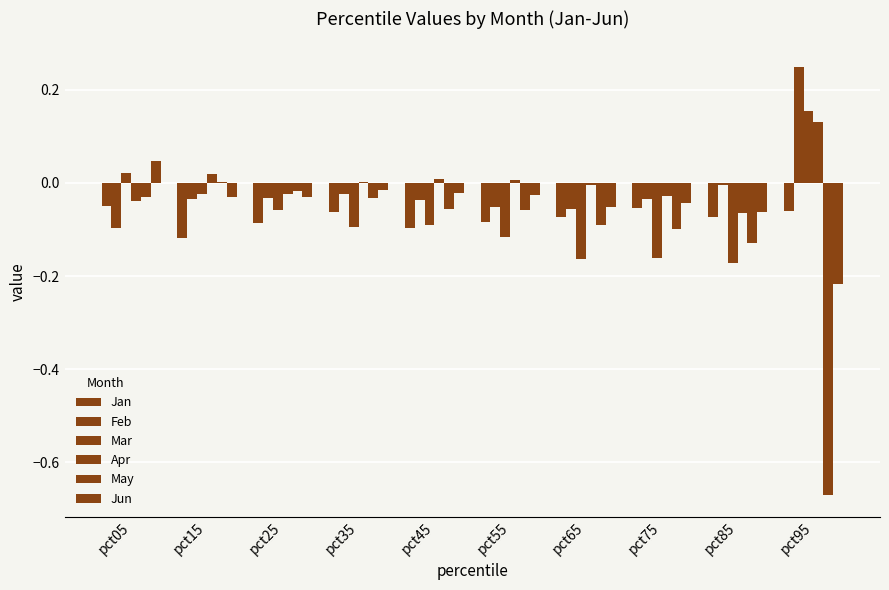

Count the number of categories in the chart.

10